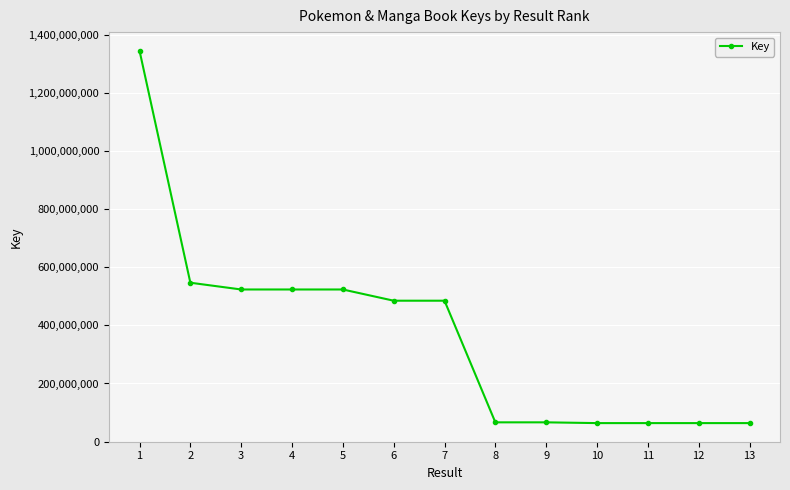

At which label does the data first exceed 484723914?

1